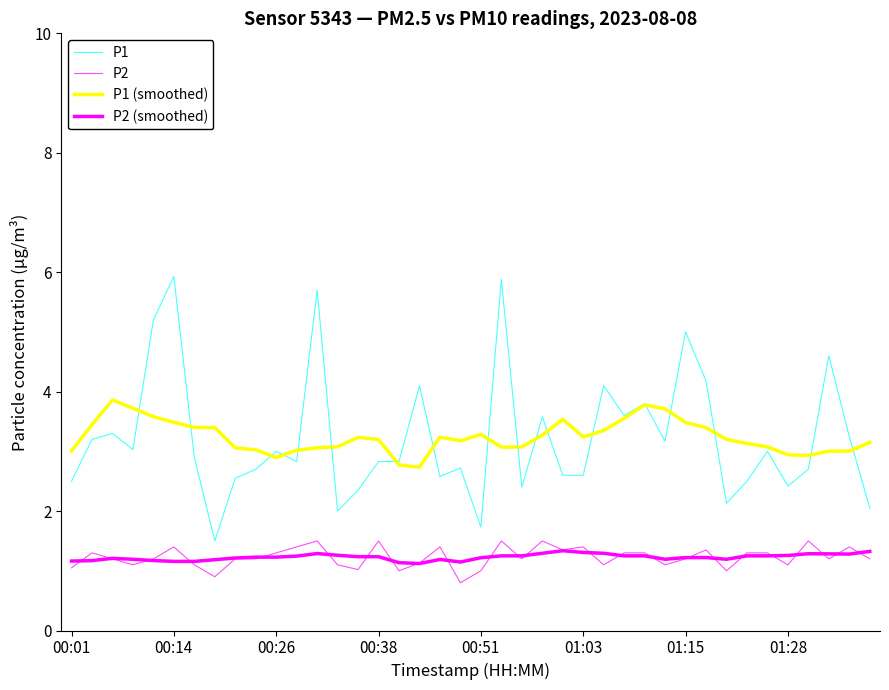

How many lines are shown in the chart?

4